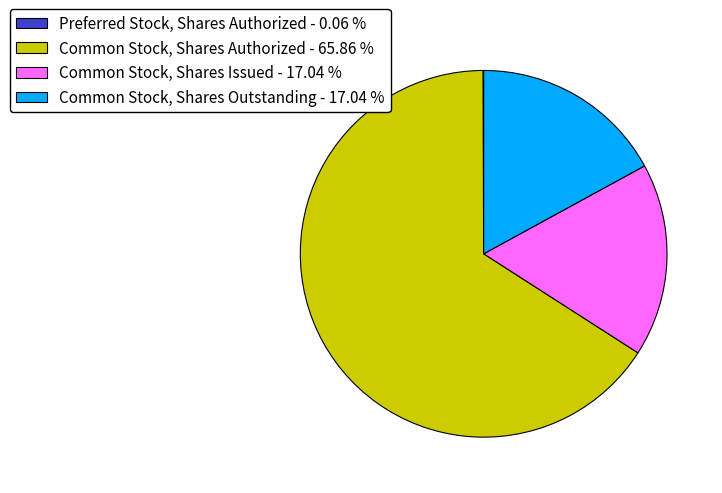

Between Common Stock, Shares Authorized - 65.86 % and Common Stock, Shares Issued - 17.04 %, which is larger?

Common Stock, Shares Authorized - 65.86 %